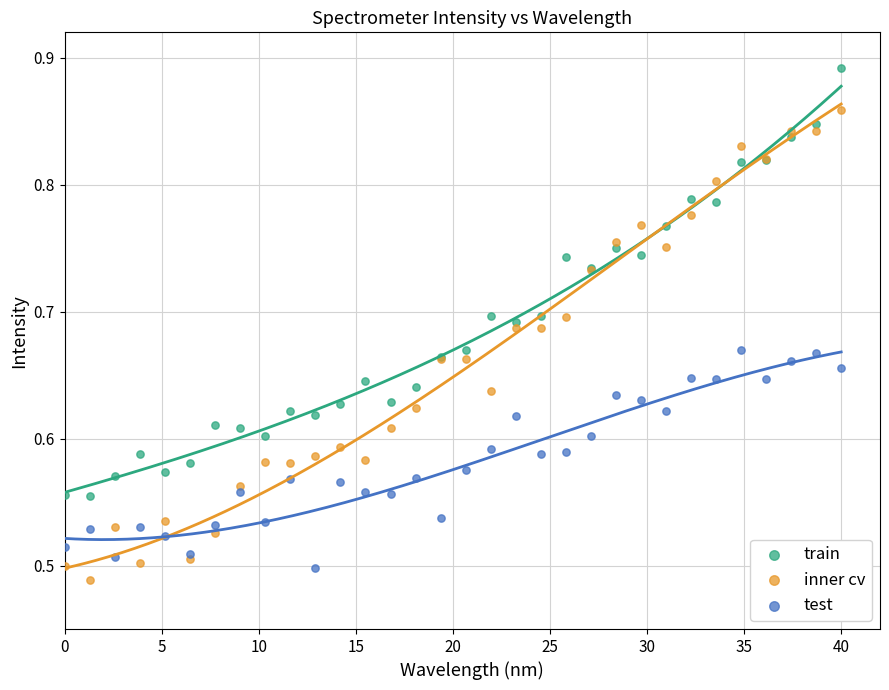

Which series reaches the maximum Y coordinate?

train